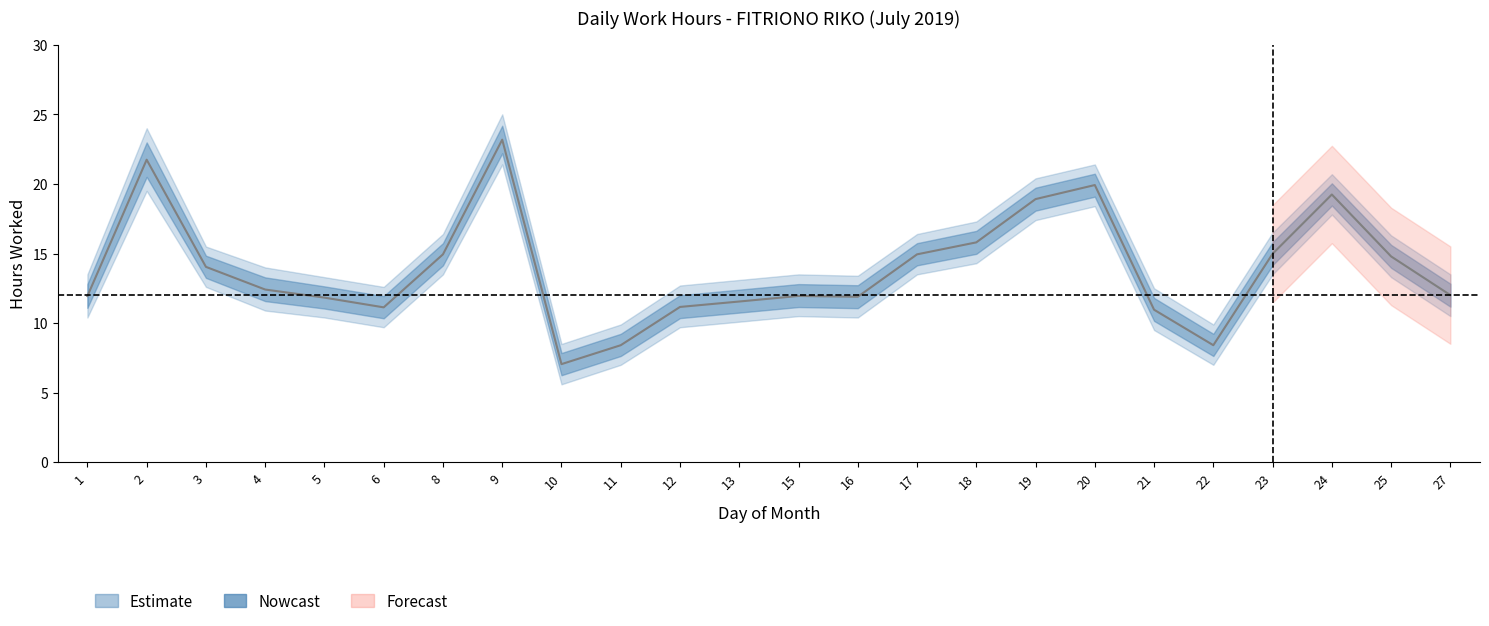

What is the total value across all series at 6?

33.4